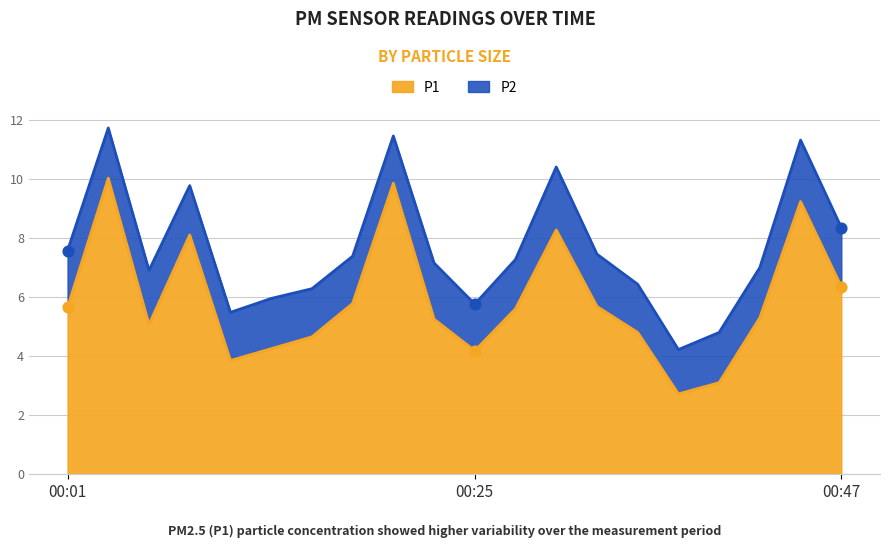

Which has a higher value, 00:47 or 00:40?

00:47